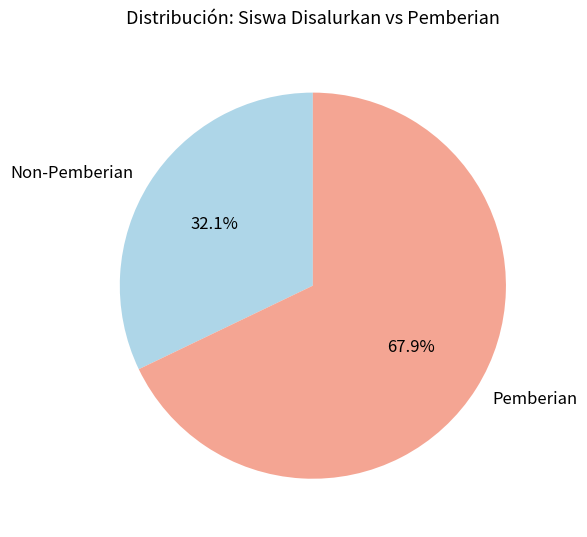

Rank the categories by value from lowest to highest.

Non-Pemberian, Pemberian